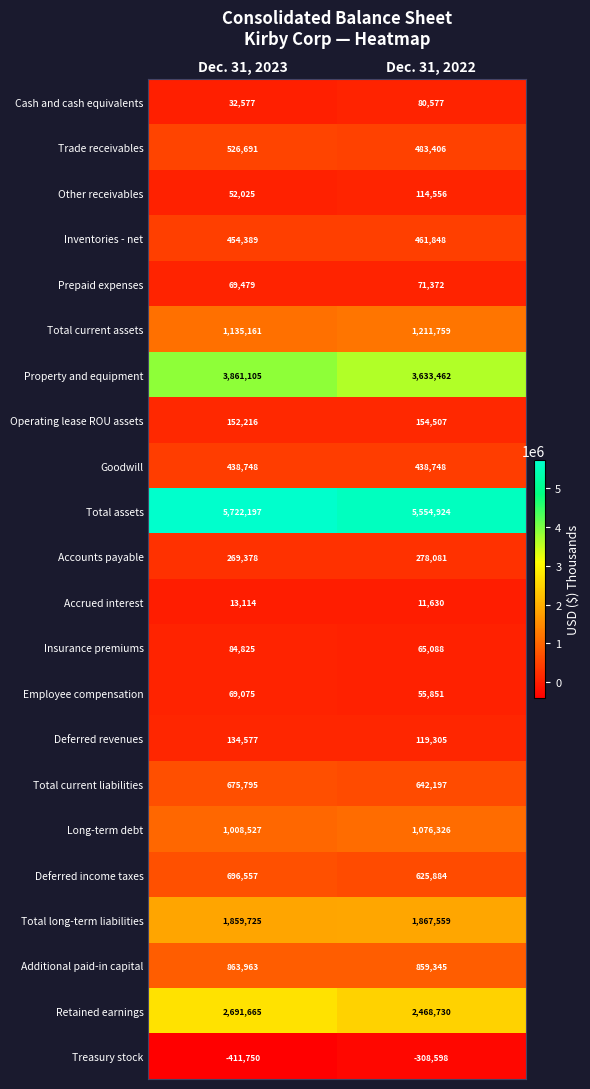

True or false: Total long-term liabilities has a value of 755427 at Dec. 31, 2022.

False